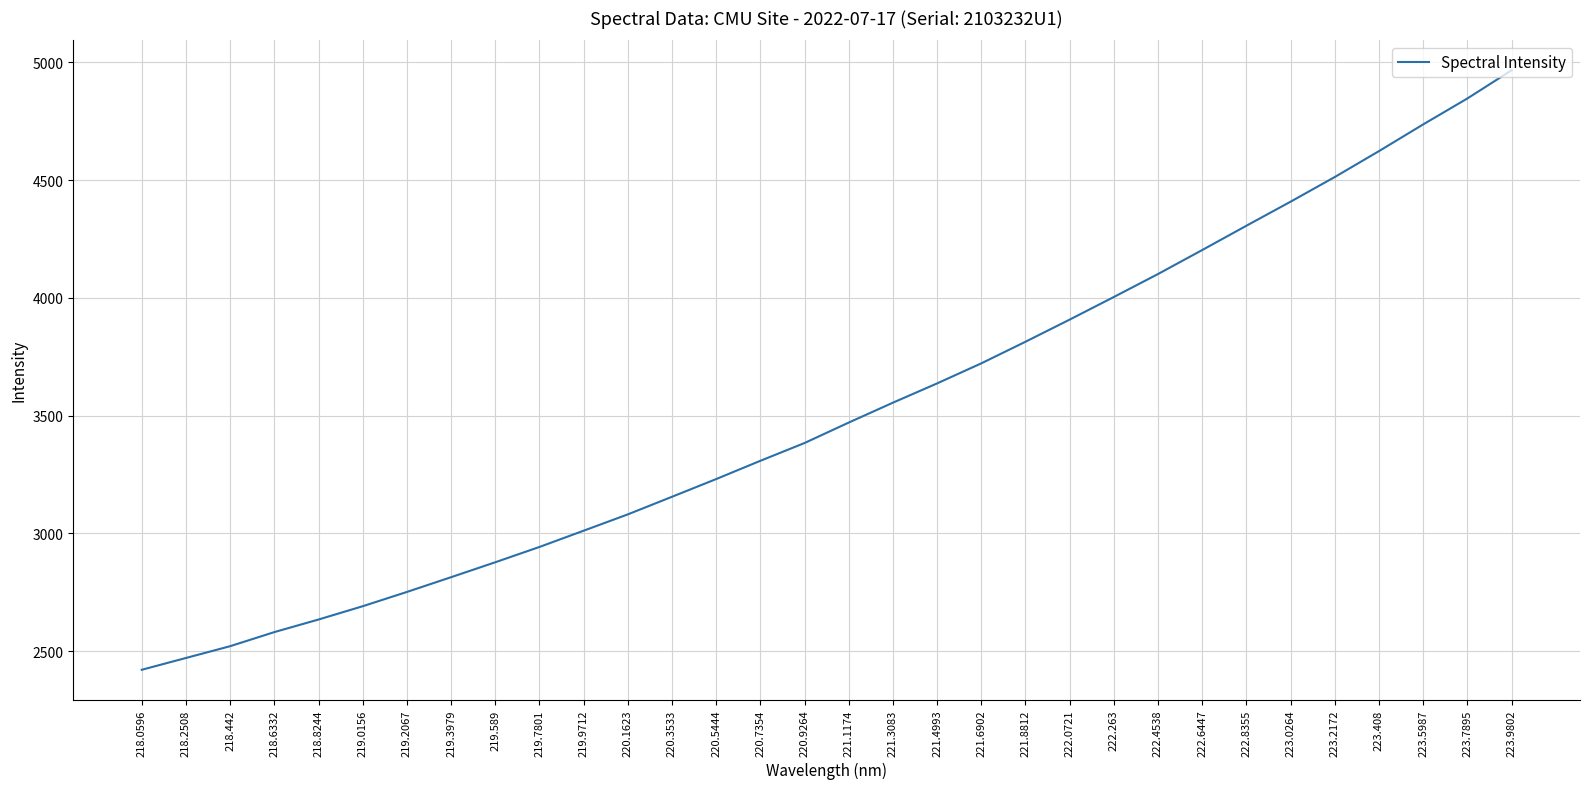

What is the minimum value shown in the chart?

2421.7